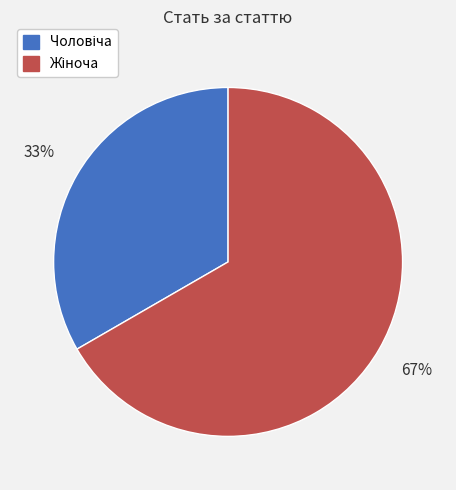

Is there a majority slice in this chart?

Yes